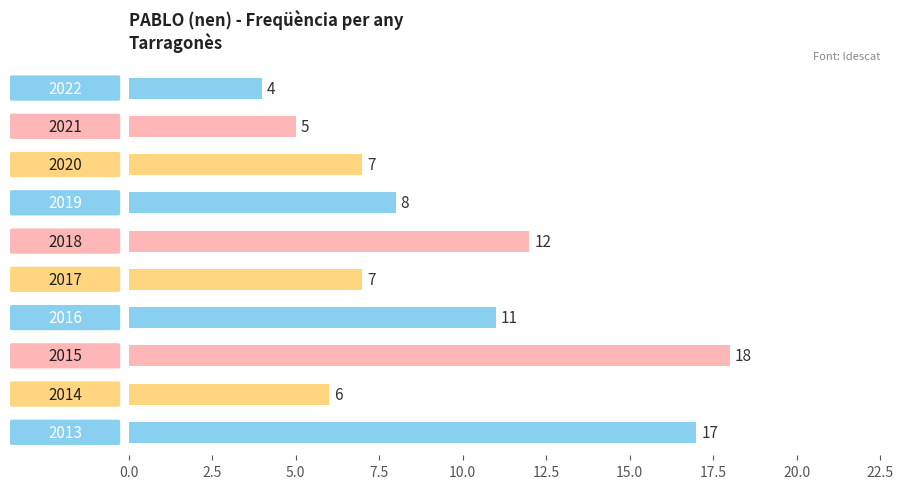

Where is the data nearest to the value 11?

2016